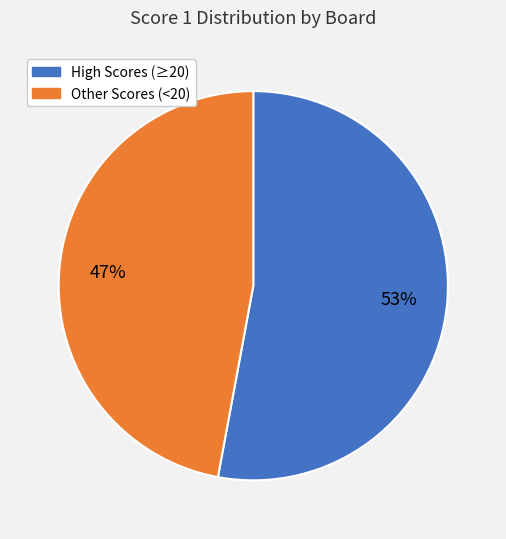

Combined, do High Scores (≥20) and Other Scores (<20) account for over 50%?

Yes